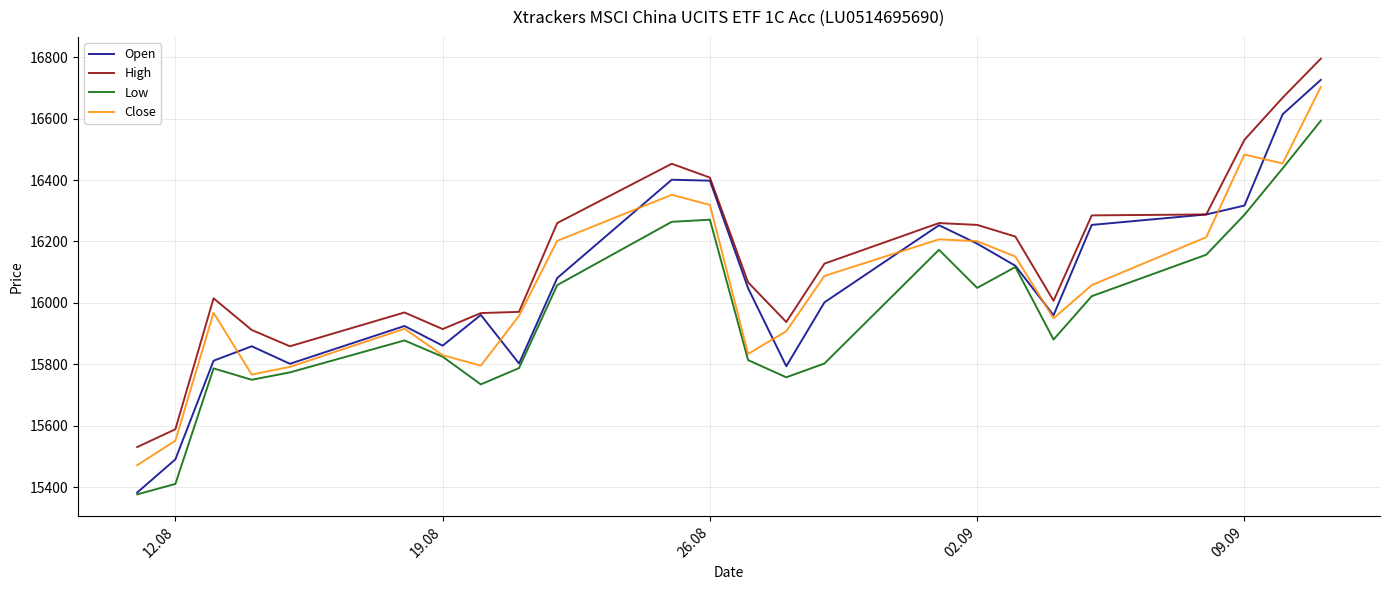

True or false: High and Low intersect in this chart.

False